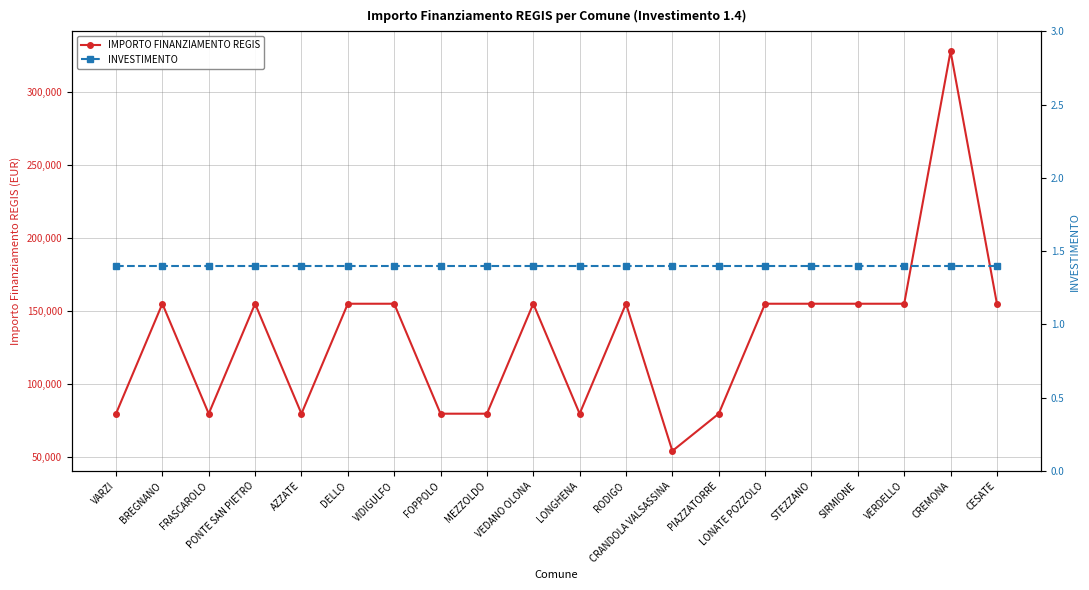

Which series changed the most between VIDIGULFO and PIAZZATORRE?

IMPORTO FINANZIAMENTO REGIS